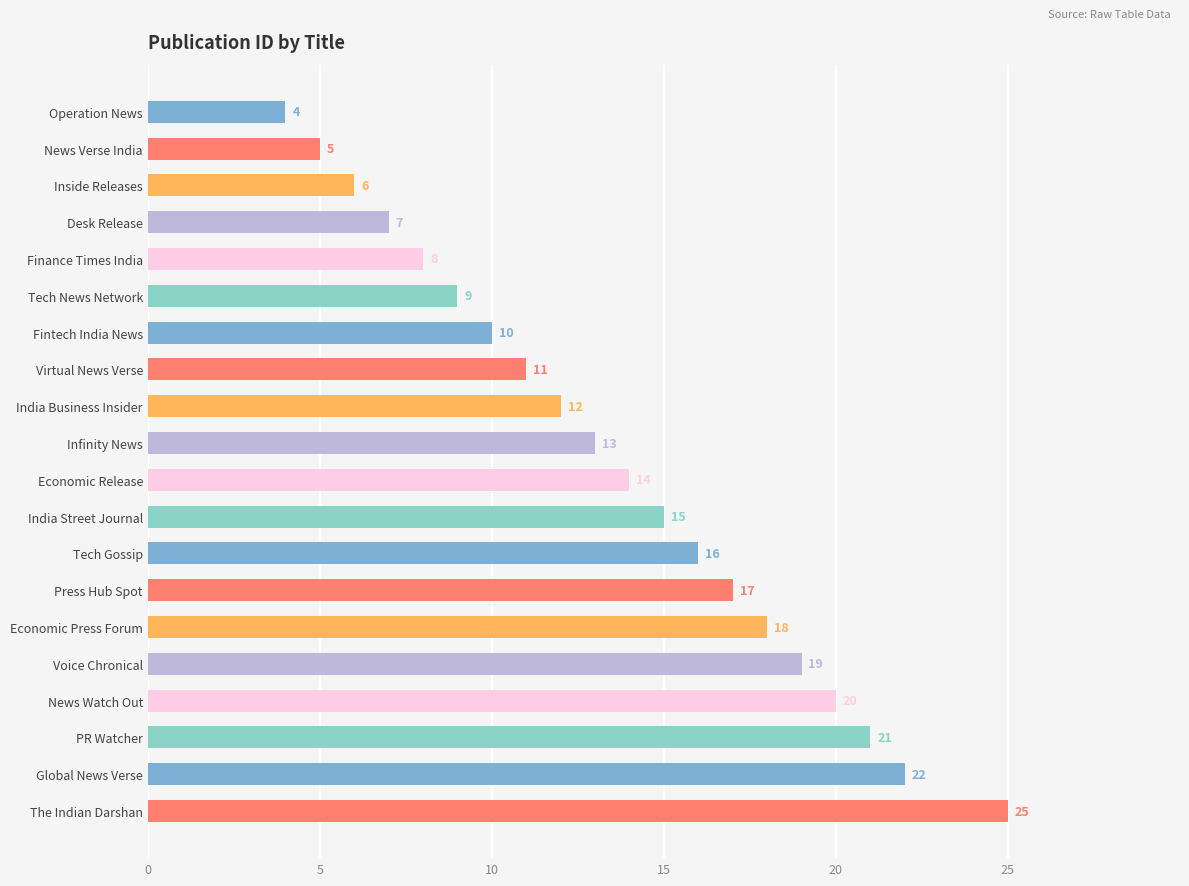

What is the average value?

14